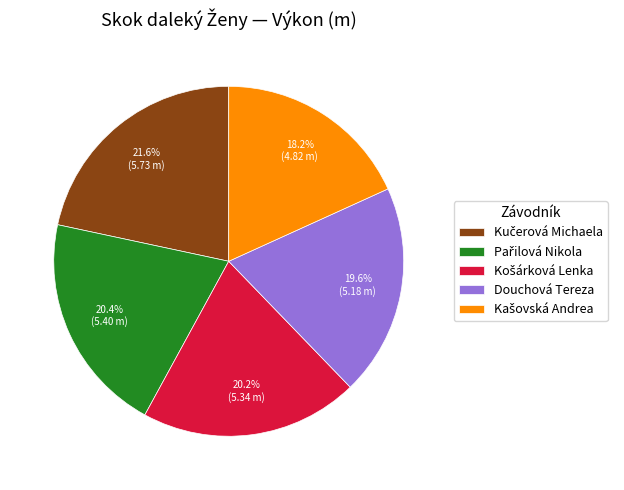

Is there any slice that represents more than half of the pie?

No